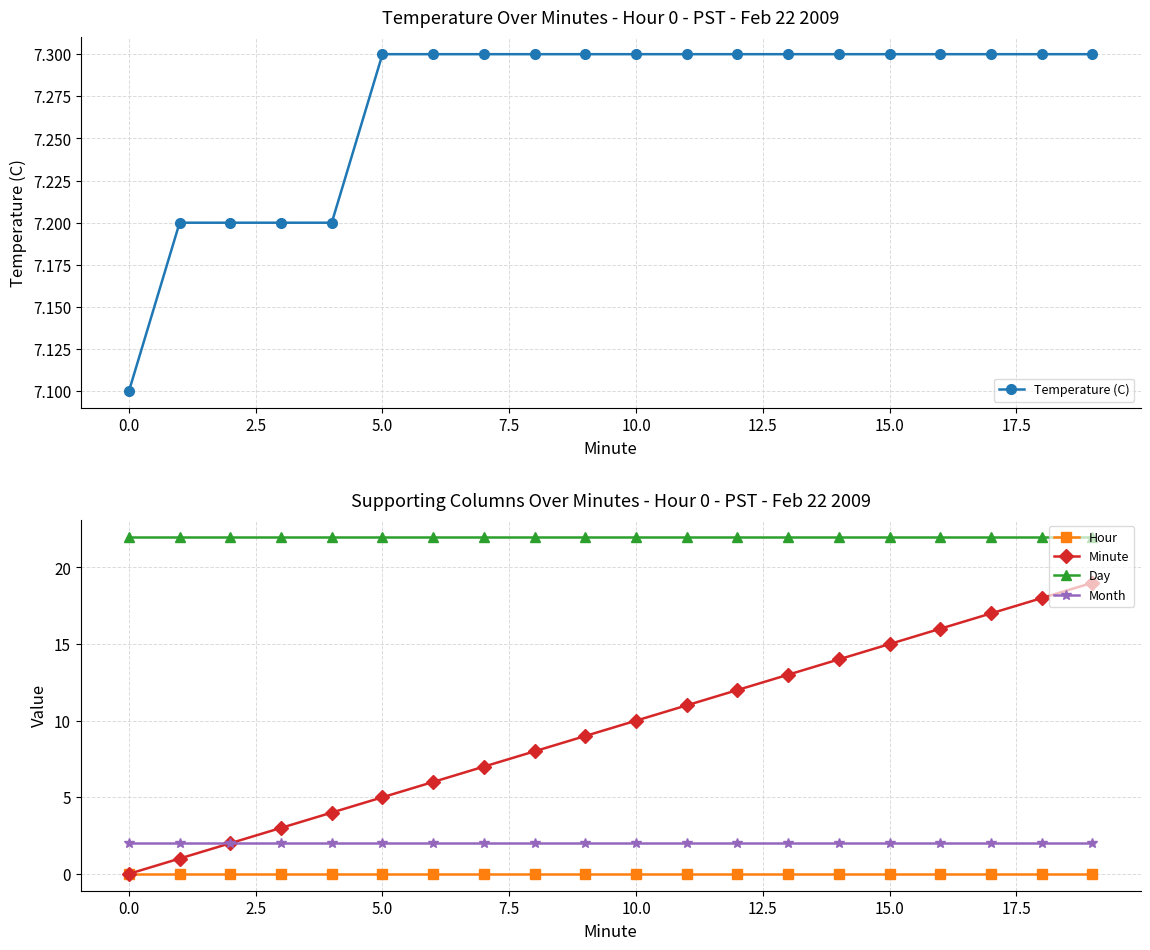

True or false: Day and Month cross at least once.

False